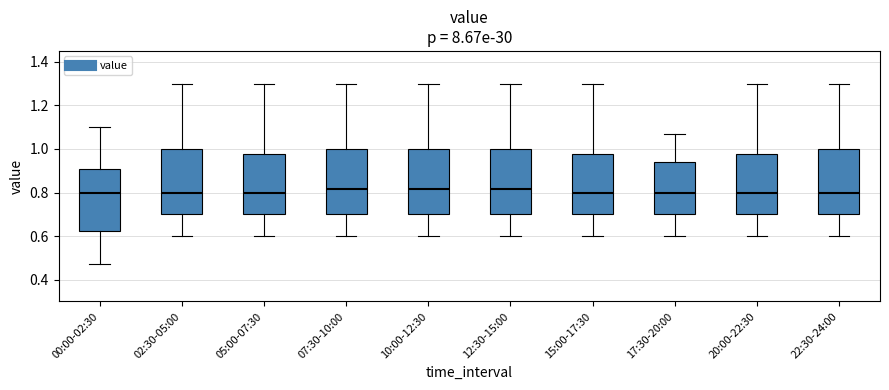

Reading left to right, transcribe this box plot: for each box, give where its median line is, the range the box spans, and where its two whiskers end, as read against the y-axis. The values are not printed on the chart, so give them approximately, as read against the axis.

00:00-02:30: median 0.80, box 0.62 to 0.90, whiskers 0.48 to 1.10
02:30-05:00: median 0.80, box 0.70 to 1.00, whiskers 0.60 to 1.30
05:00-07:30: median 0.80, box 0.70 to 0.98, whiskers 0.60 to 1.30
07:30-10:00: median 0.82, box 0.70 to 1.00, whiskers 0.60 to 1.30
10:00-12:30: median 0.82, box 0.70 to 1.00, whiskers 0.60 to 1.30
12:30-15:00: median 0.82, box 0.70 to 1.00, whiskers 0.60 to 1.30
15:00-17:30: median 0.80, box 0.70 to 0.98, whiskers 0.60 to 1.30
17:30-20:00: median 0.80, box 0.70 to 0.94, whiskers 0.60 to 1.08
20:00-22:30: median 0.80, box 0.70 to 0.98, whiskers 0.60 to 1.30
22:30-24:00: median 0.80, box 0.70 to 1.00, whiskers 0.60 to 1.30